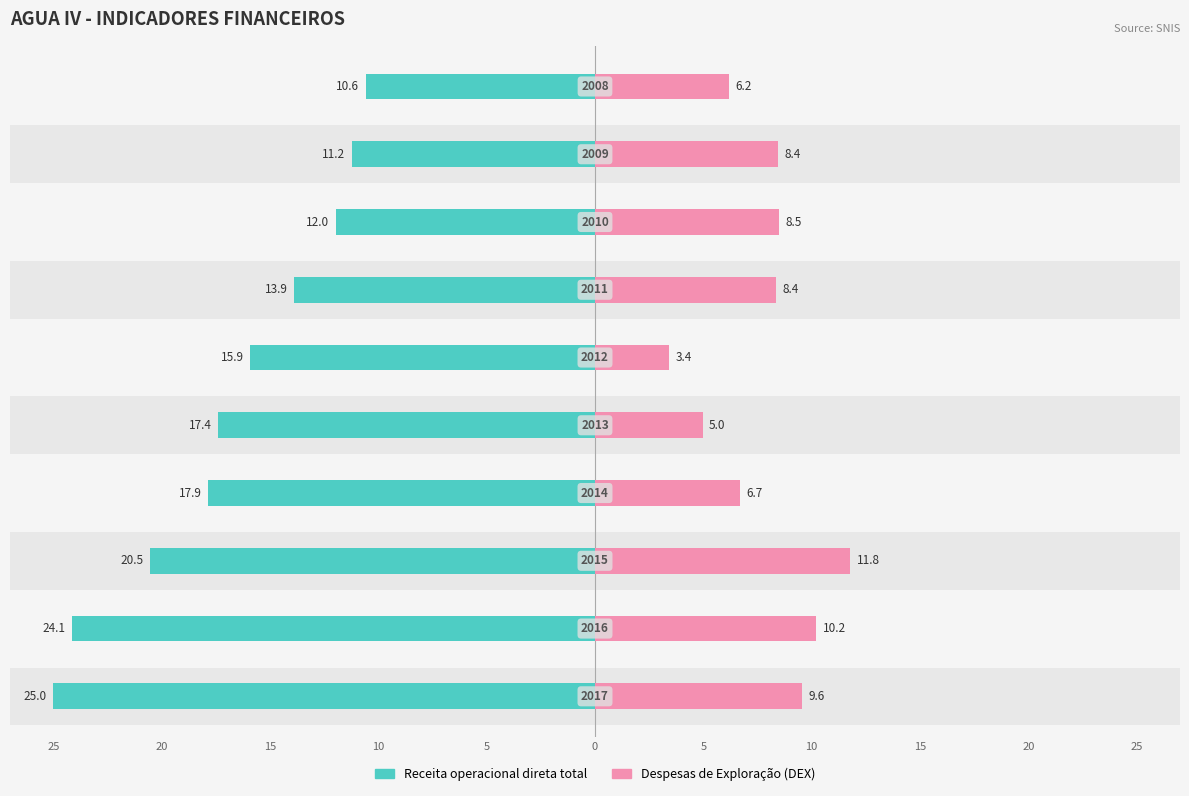

Rank the series at 5 from lowest to highest value.

Despesas de Exploração (DEX), Receita operacional direta total